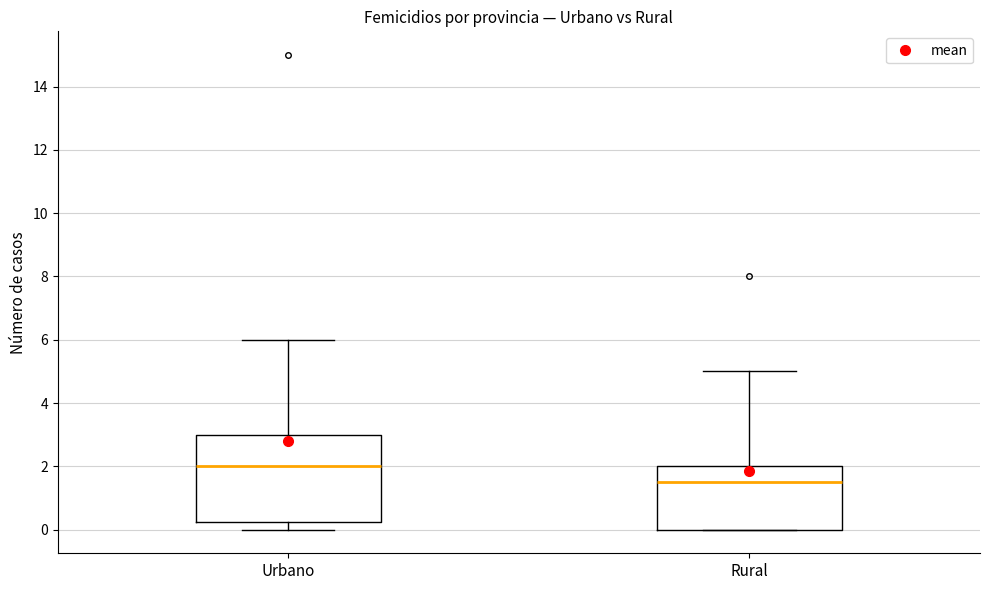

Which box is the tallest, from its lower edge to its upper edge?

Urbano